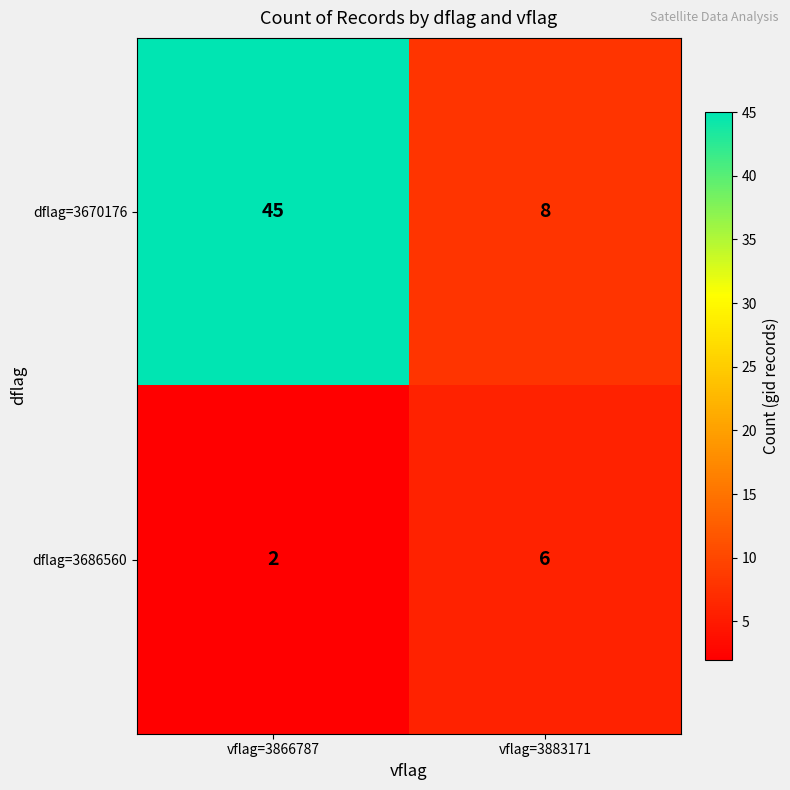

The dflag=3686560 series shows 3 at vflag=3866787. True or false?

False